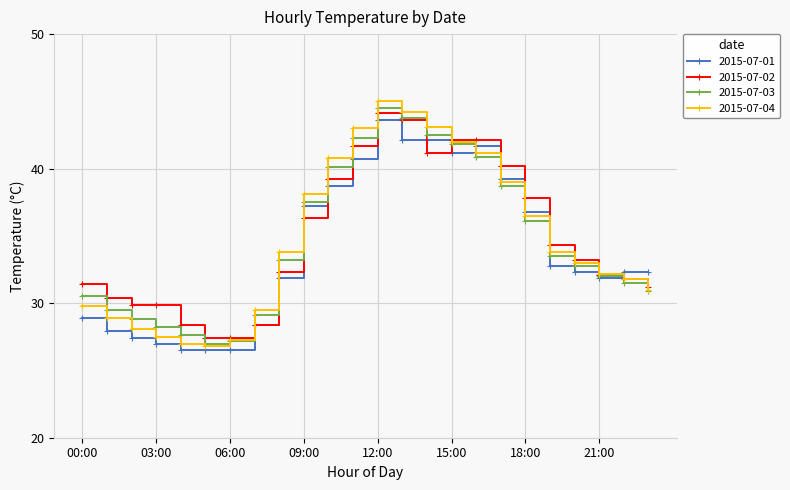

Which series has the widest spread of values?

2015-07-04